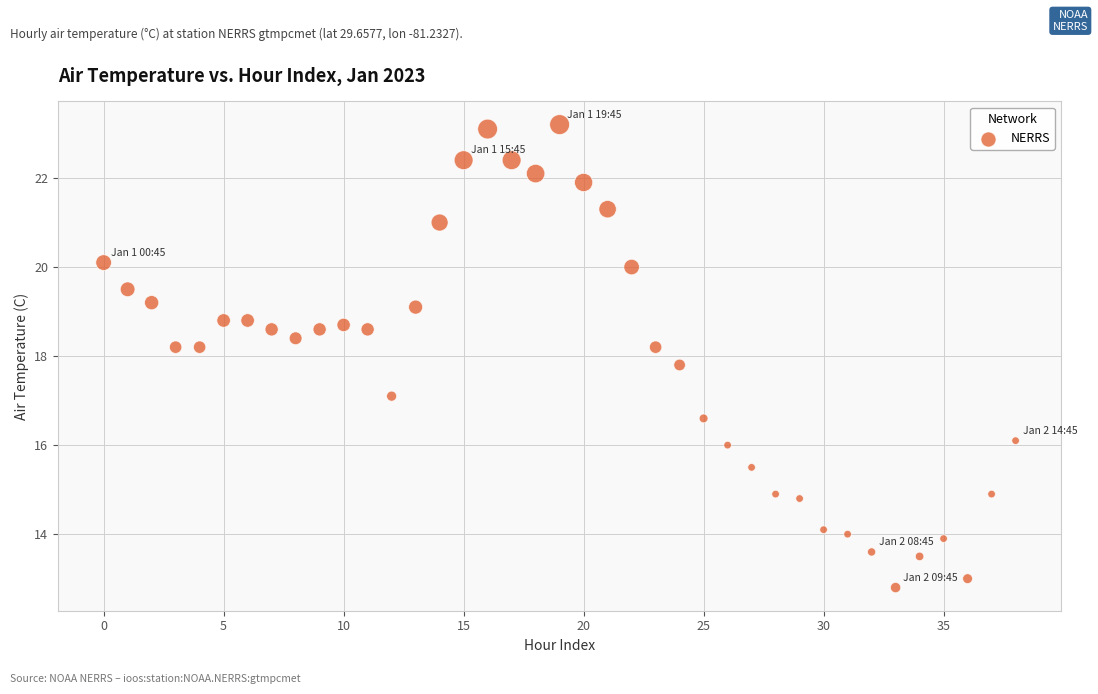

What is the range of Y values (max minus min)?

10.4